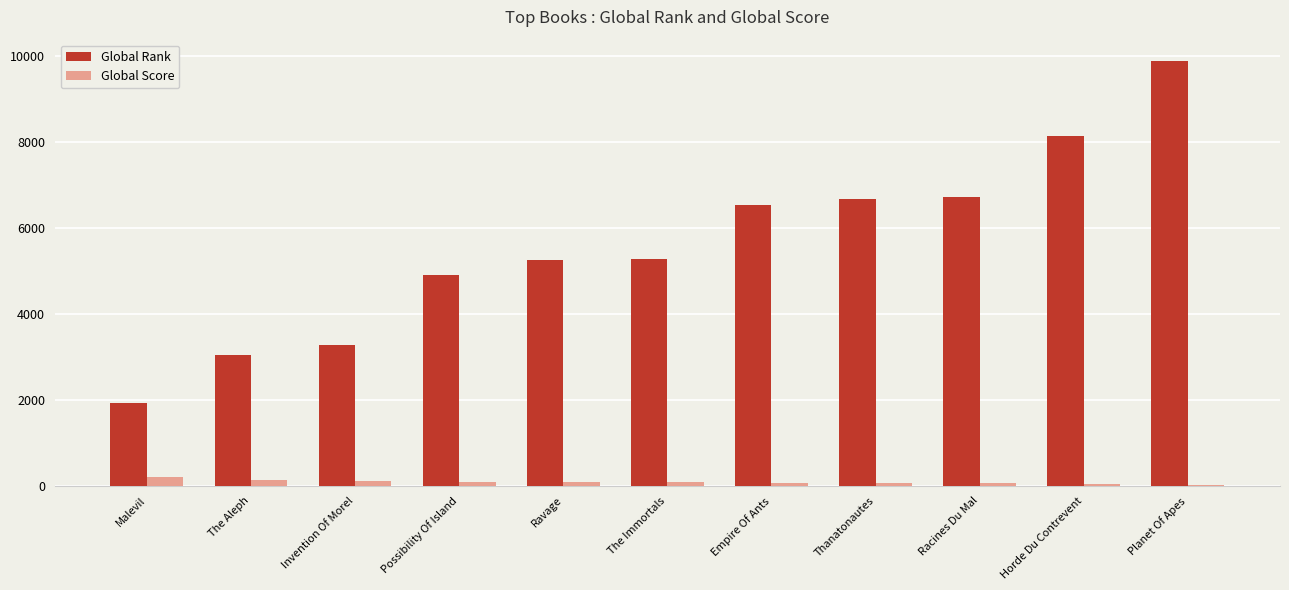

What is the sum of all Global Score values?

901